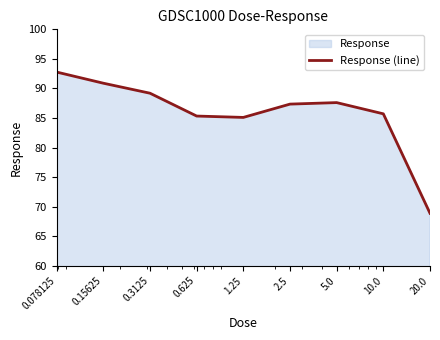

Is it true that the value at 0.15625 is 62.2?

False